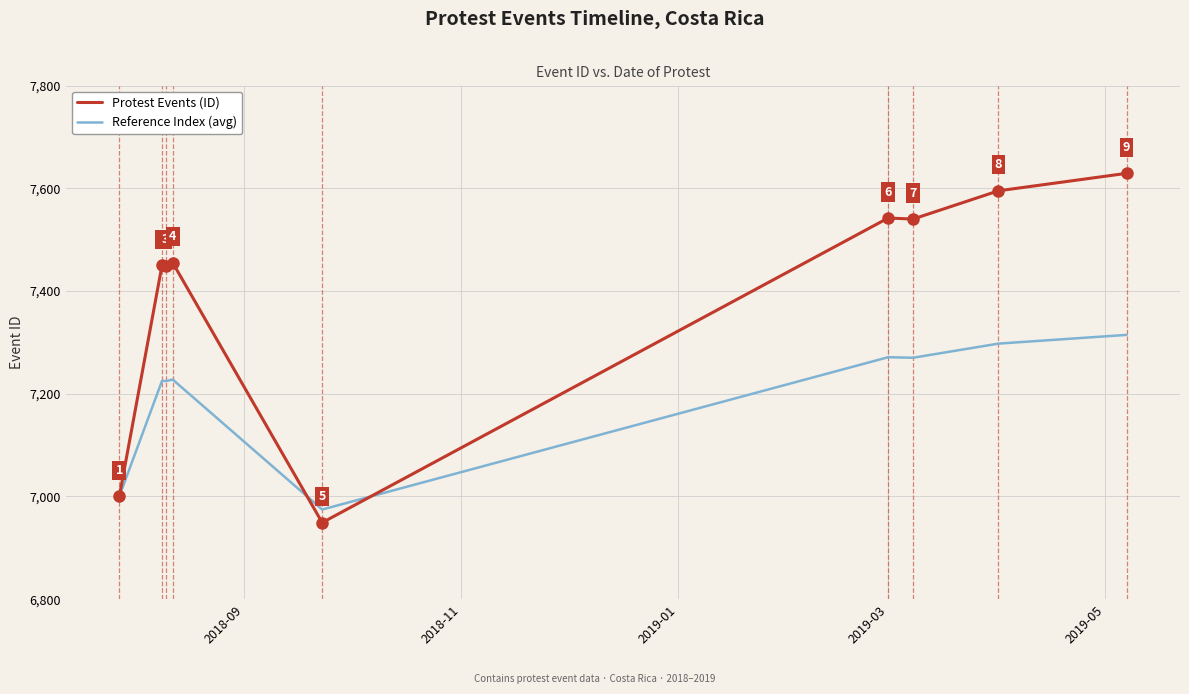

Which series has the largest total across all categories?

Protest Events (ID)